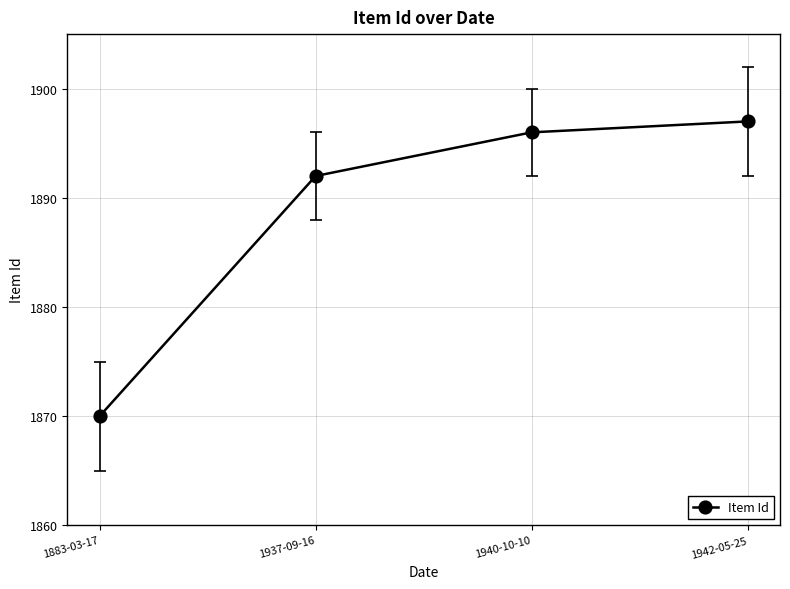

Reading right to left, list all the values displayed in this chart.

1897	1896	1892	1870